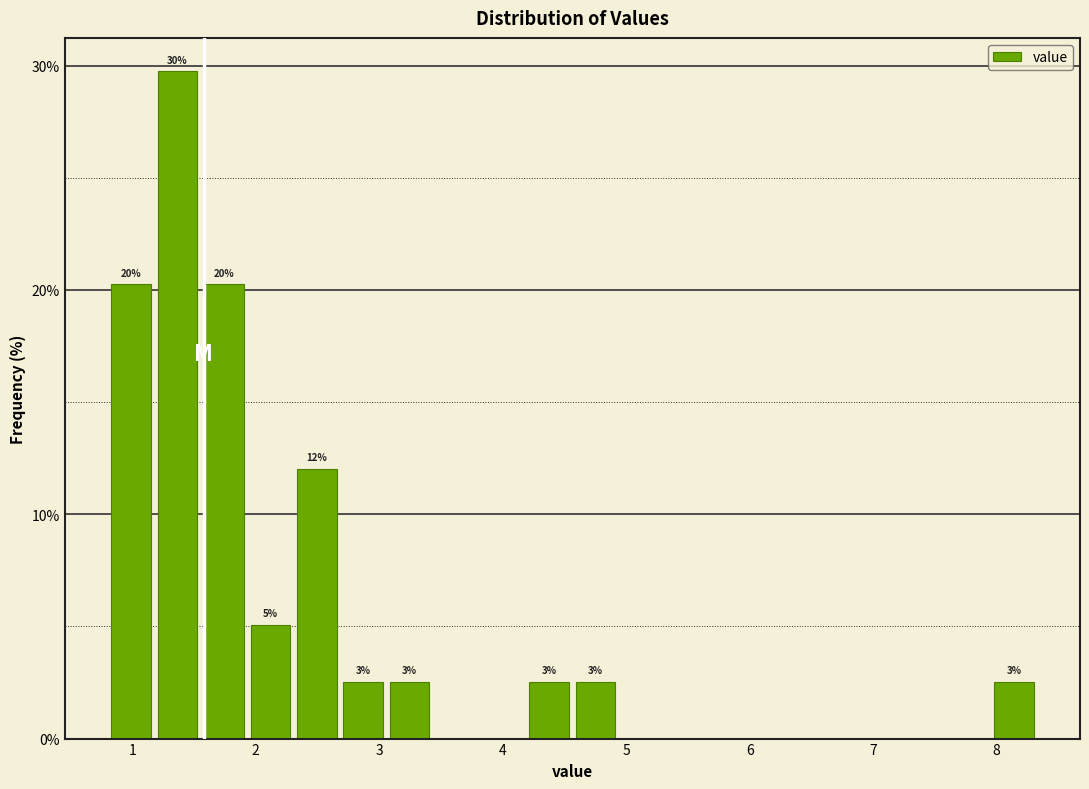

Around what value on the x-axis is the tallest bar? Give the approximate position of its centre, as read against the axis.

1.4